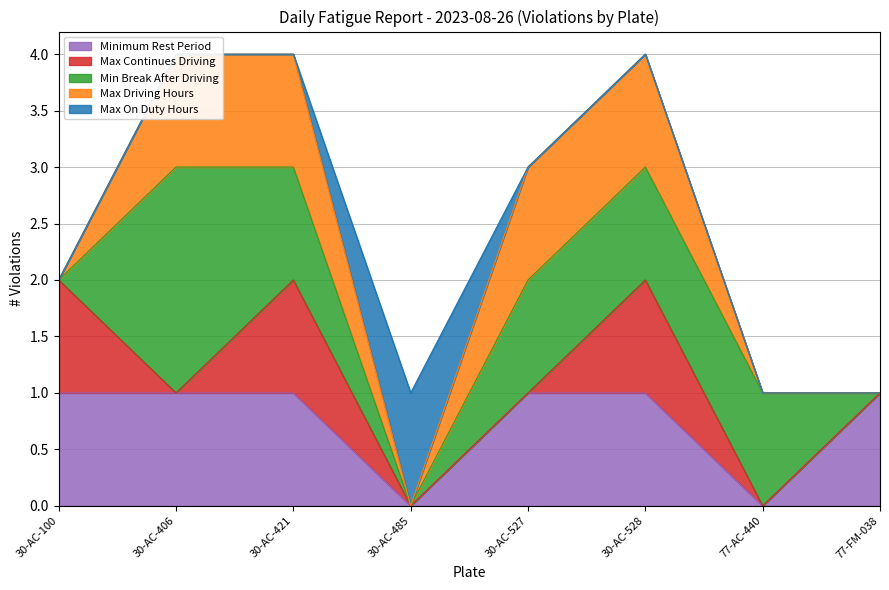

Which category has the lowest value in the Max Continues Driving series?

30-AC-406